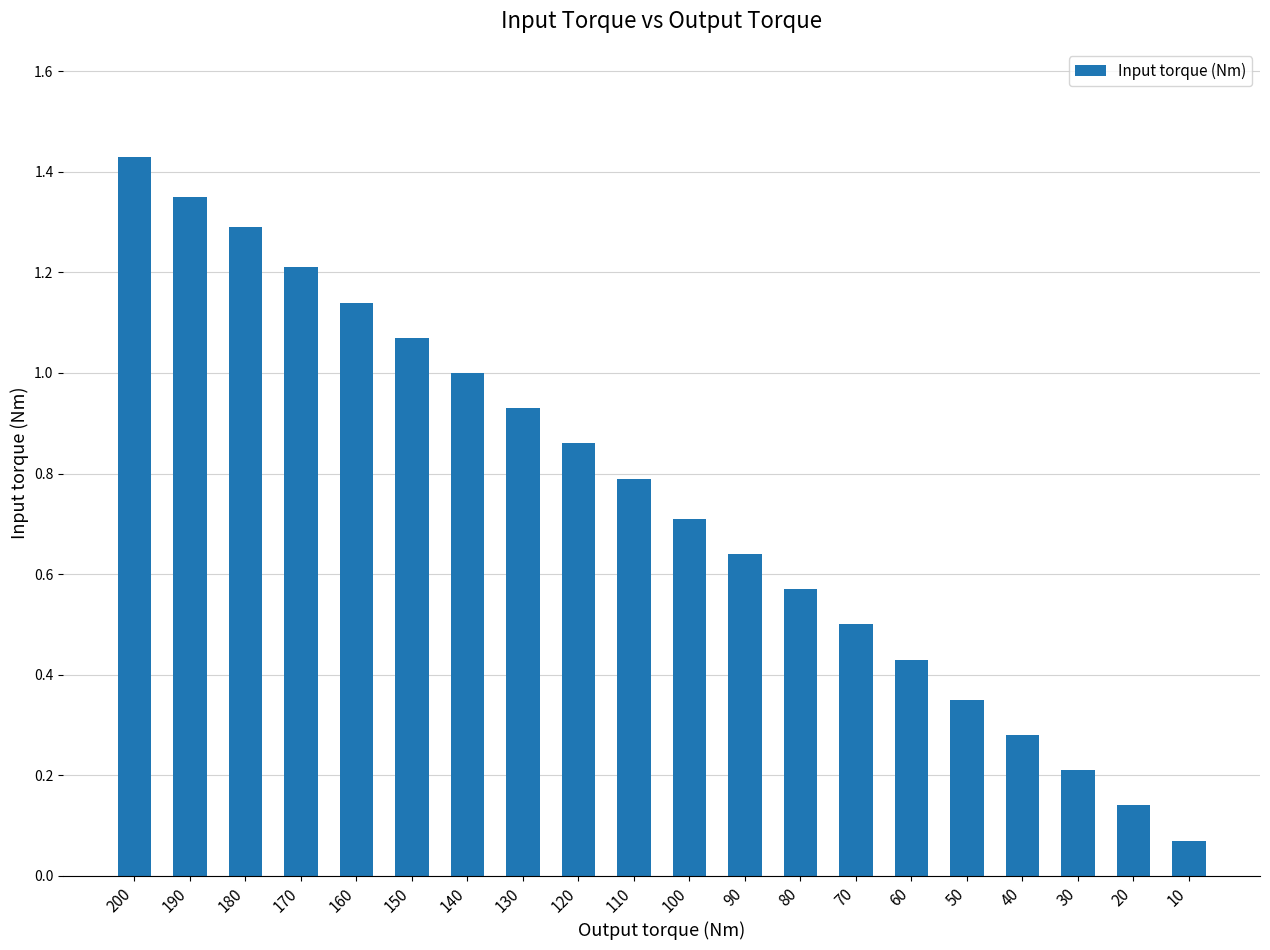

Rank the categories by value from highest to lowest.

200, 190, 180, 170, 160, 150, 140, 130, 120, 110, 100, 90, 80, 70, 60, 50, 40, 30, 20, 10